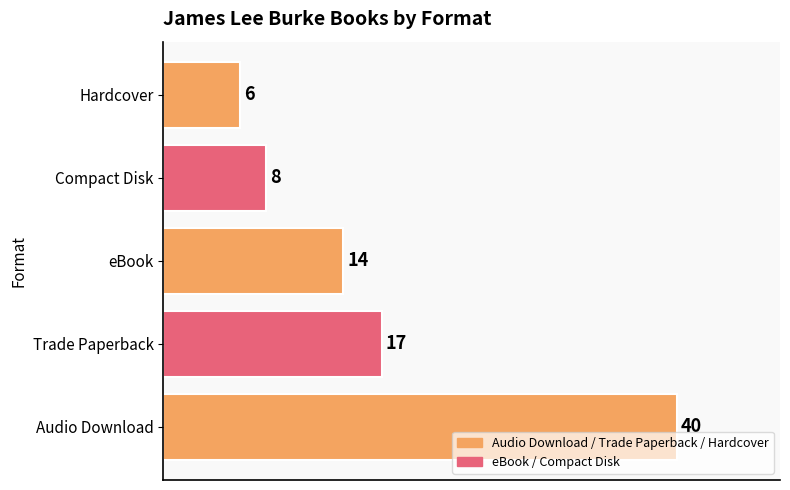

How many values are below 14?

2